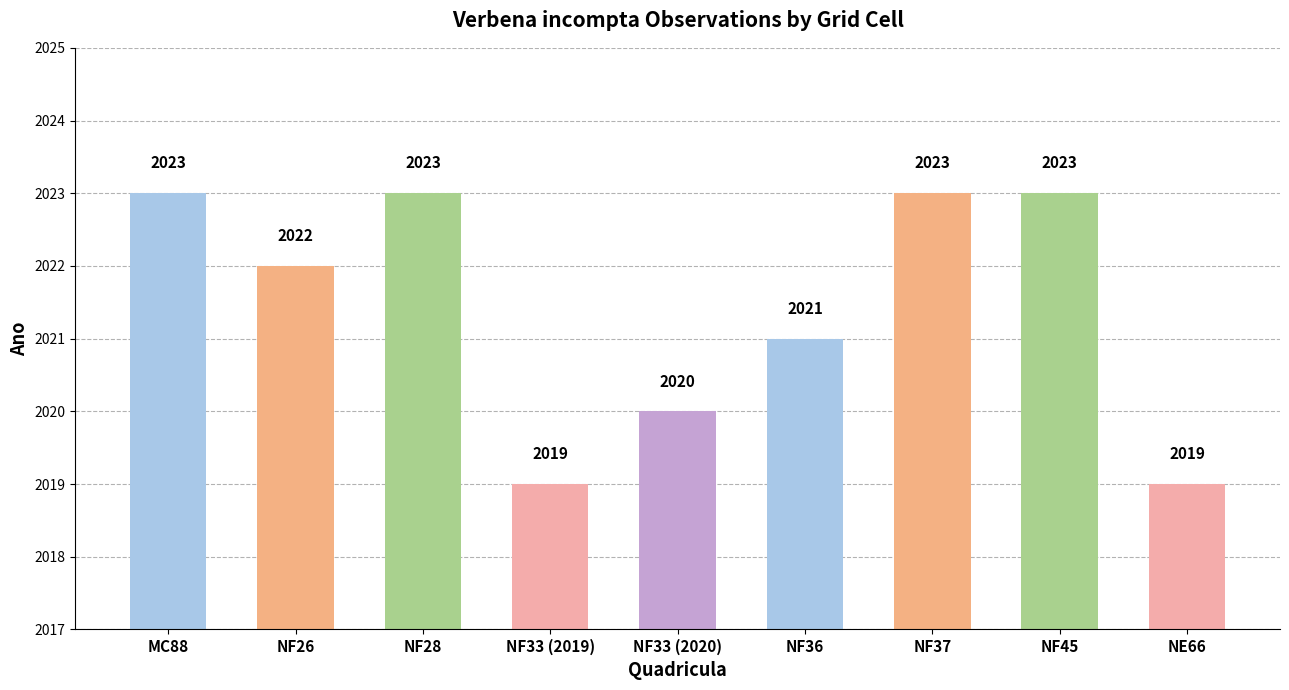

What is the sum of all values?

18193